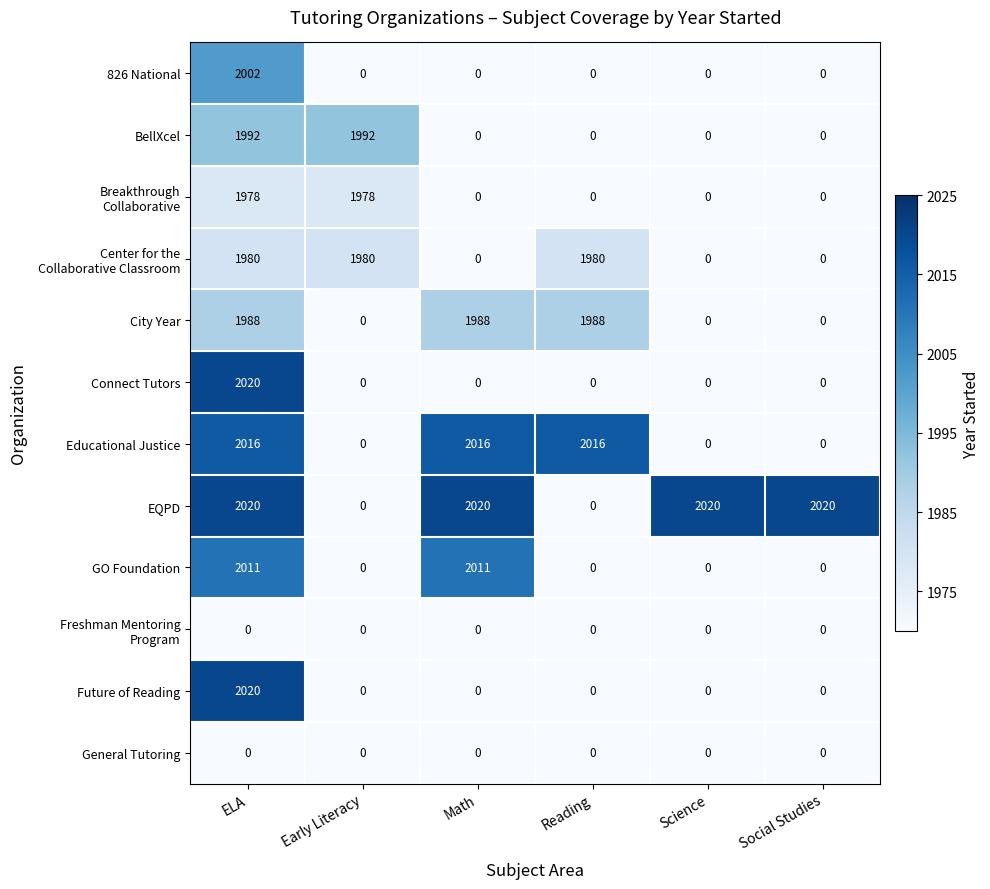

What is the sum of all BellXcel values?

3984